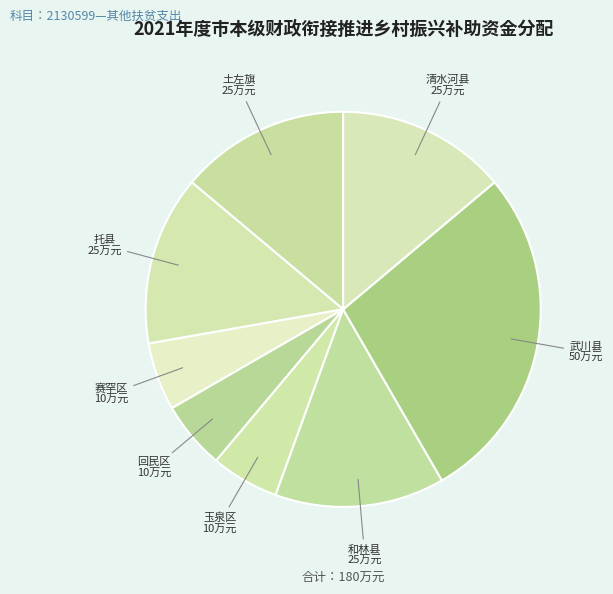

Count the number of slices in the pie.

8